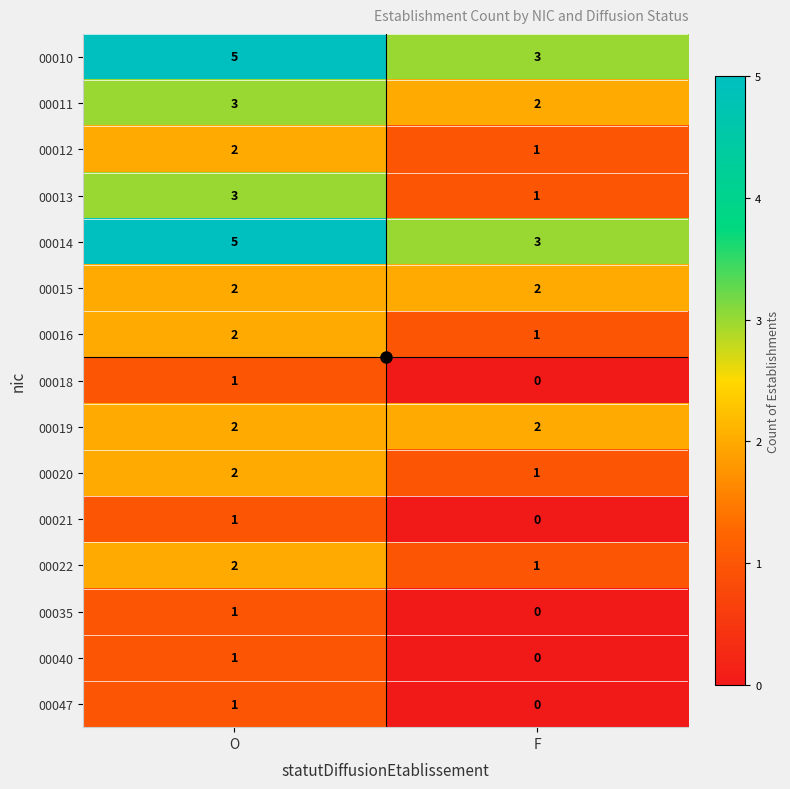

Is it true that 00010 equals 5 at O?

True